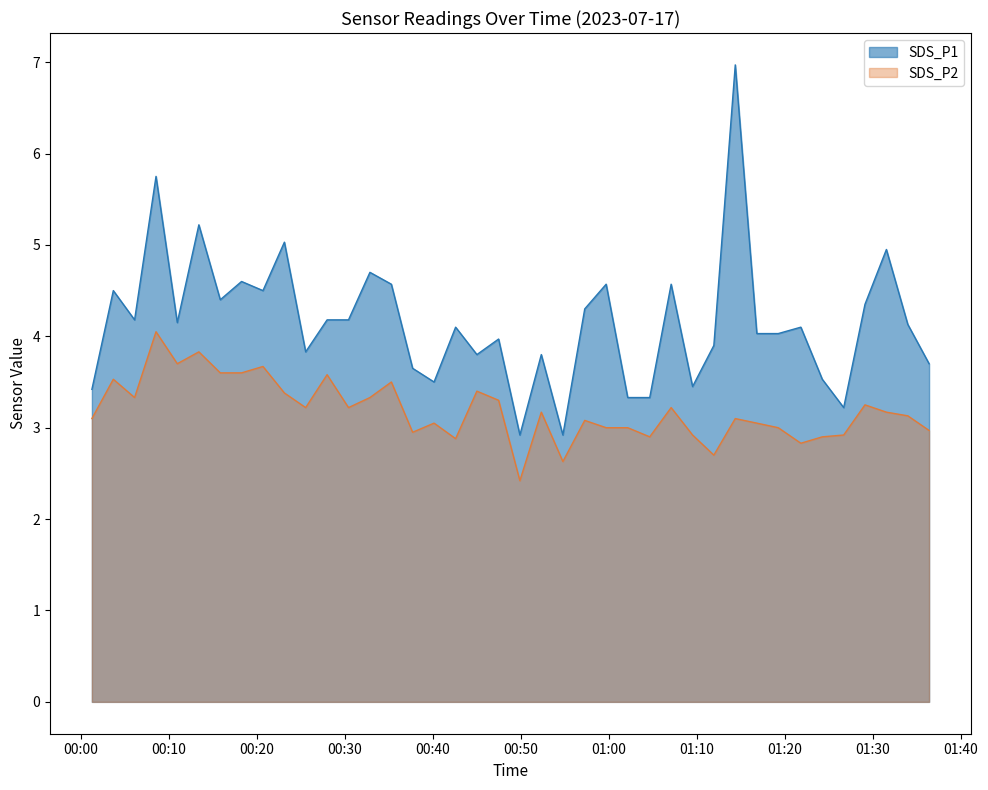

The value of SDS_P2 at 2023/07/17 00:54:46 is 1.4. True or false?

False